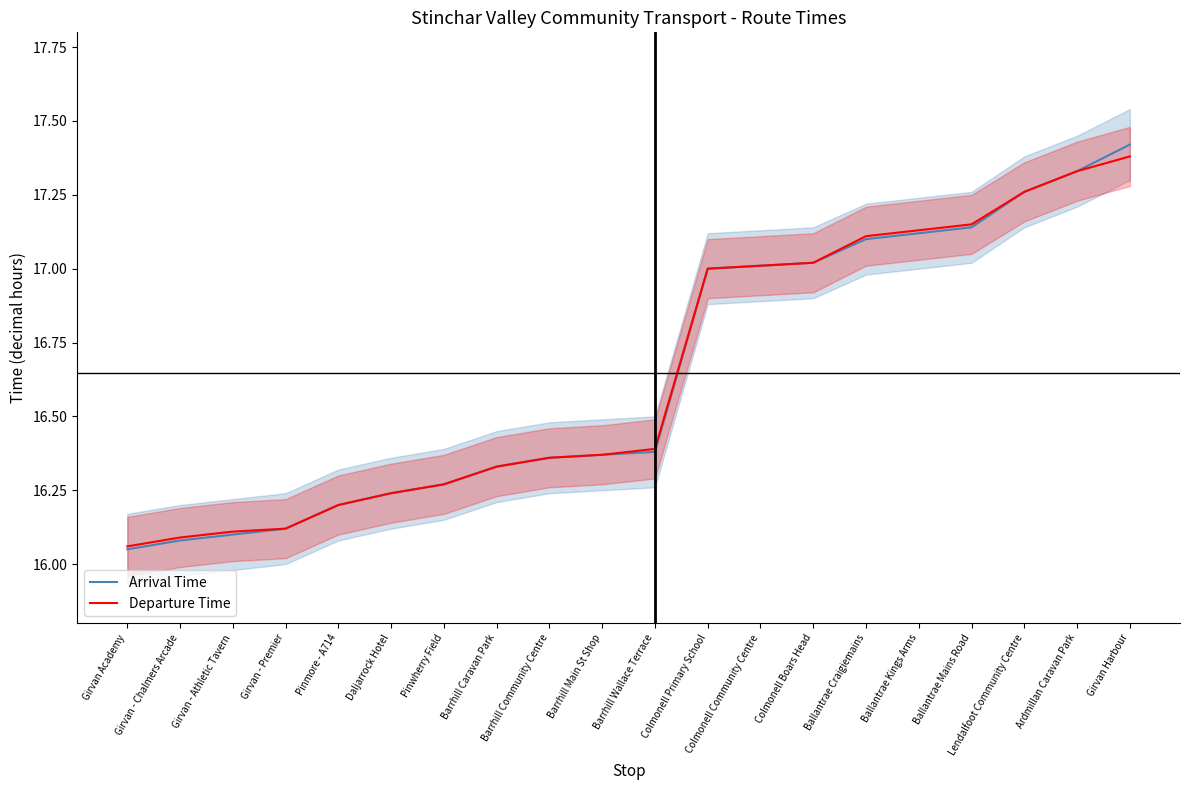

The value of Arrival Time at Barrhill Community Centre is 24.1. True or false?

False